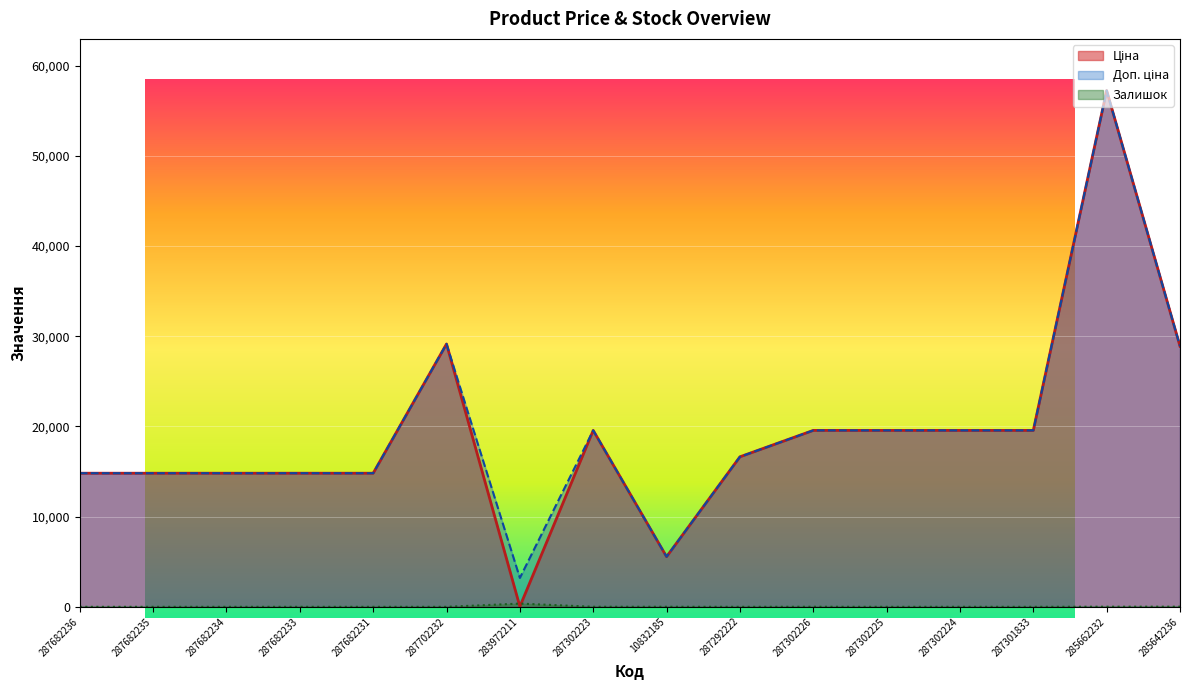

How many lines are shown in the chart?

3